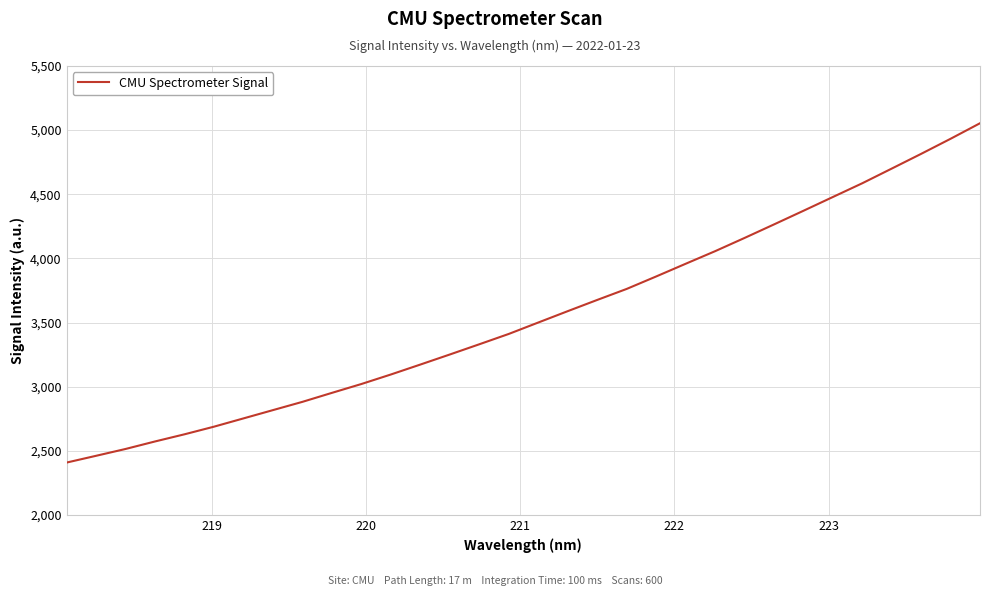

What is the greatest value displayed?

5053.8